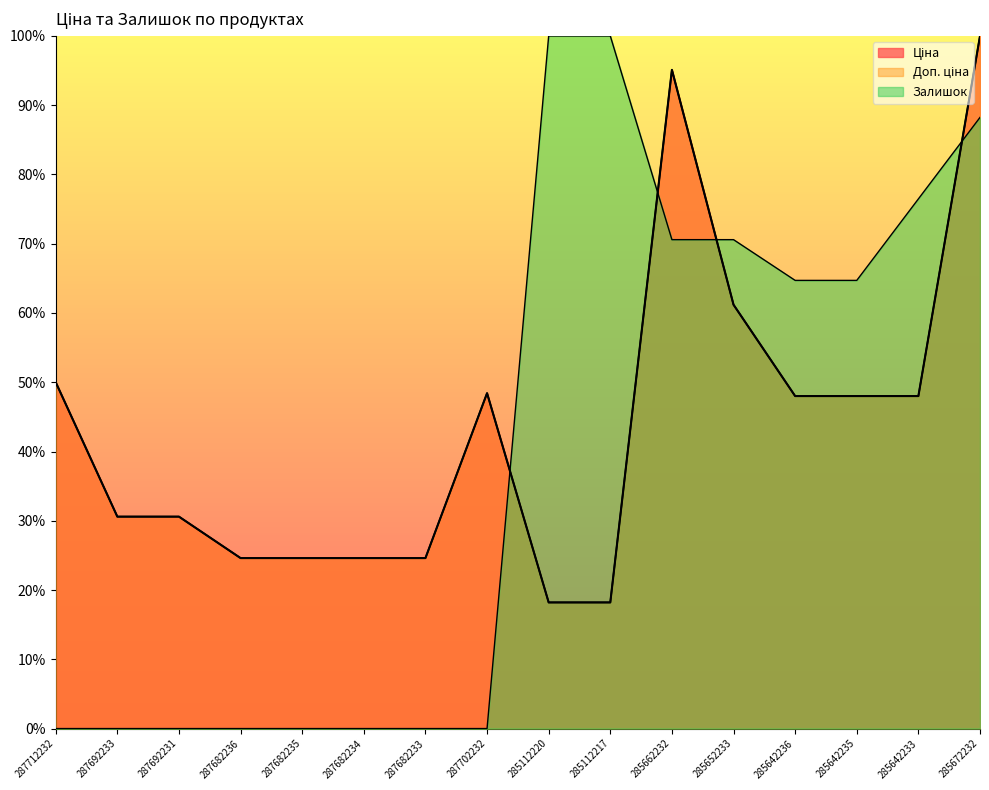

Is the value of Доп. ціна at 285112217 greater than the value of Ціна at 287682236?

No